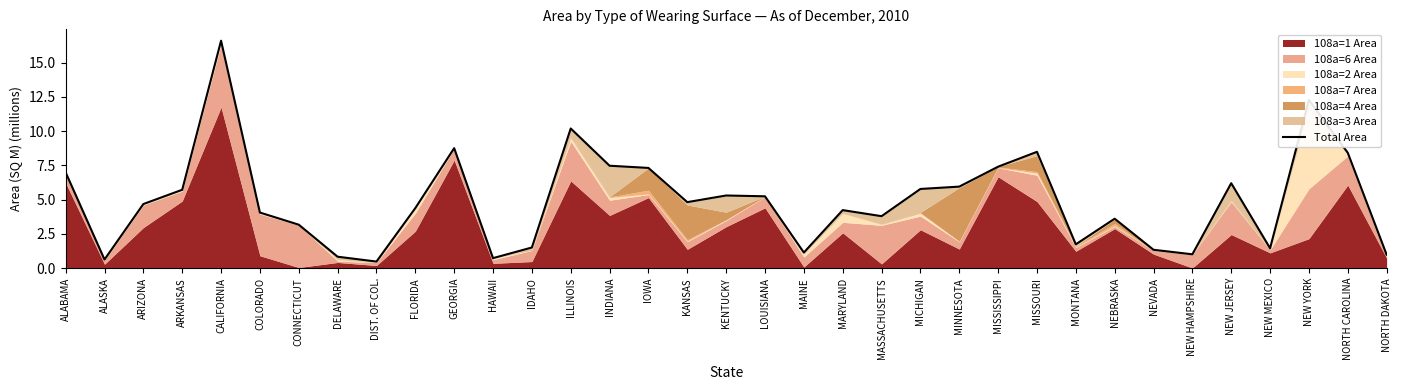

What position from the right is CONNECTICUT?

29